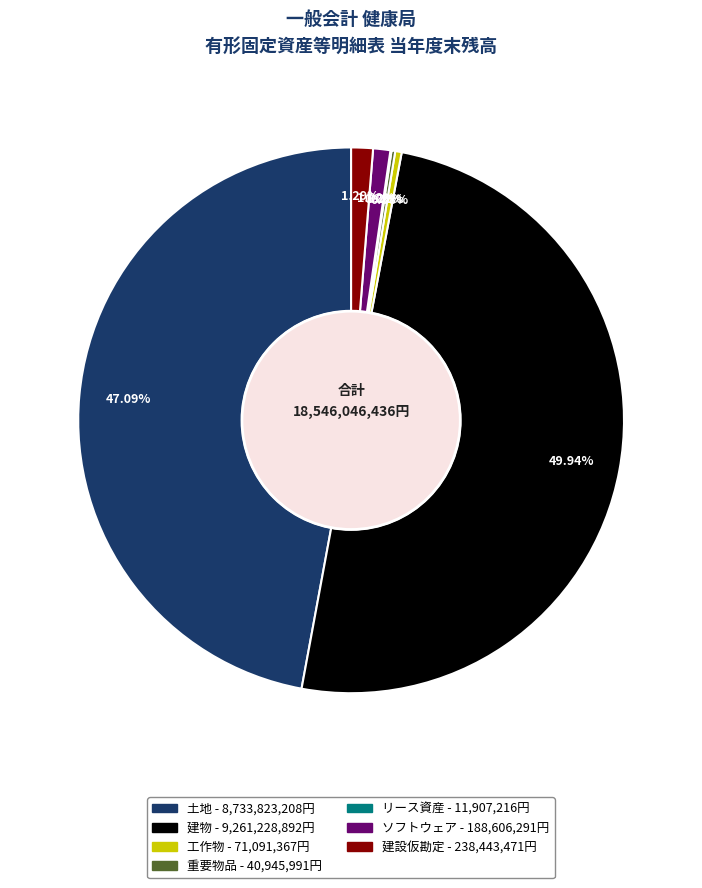

True or false: 土地 accounts for 41% of the total.

False